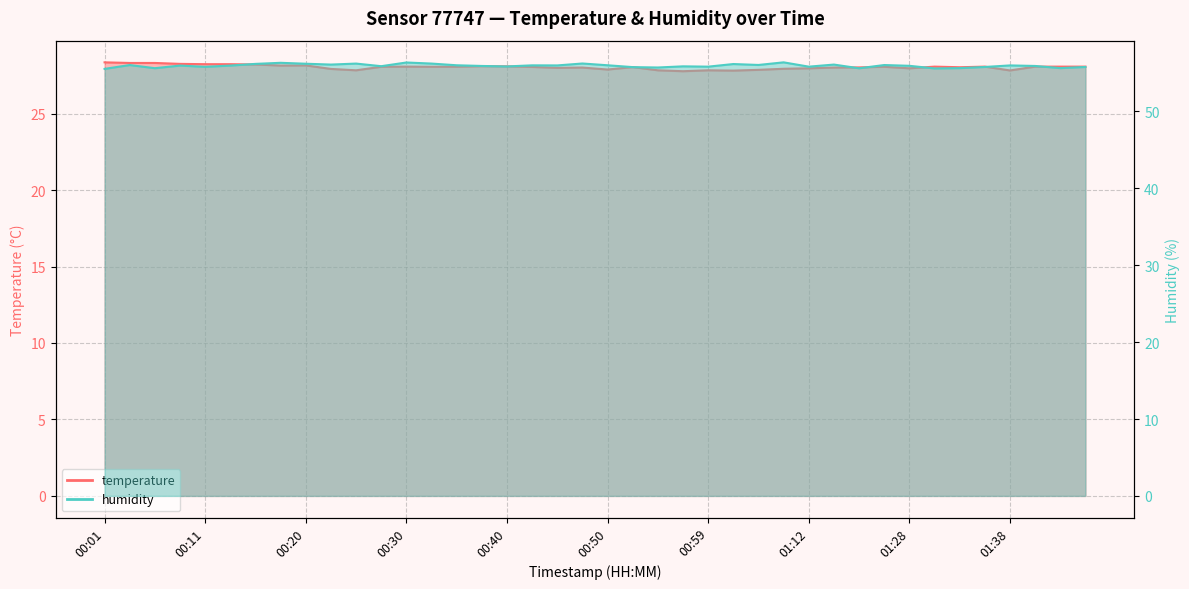

Does the chart have visible grid lines?

Yes